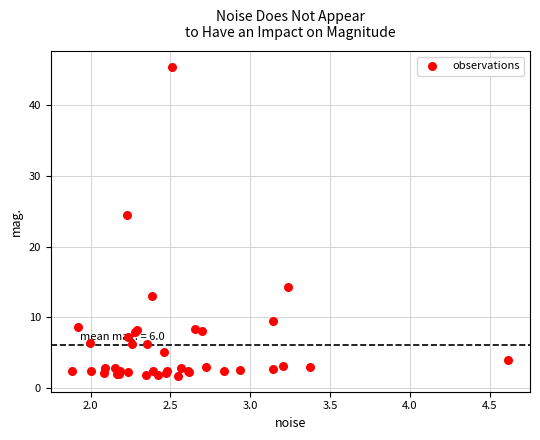

What Y value in the scatter plot is closest to 23?

24.5